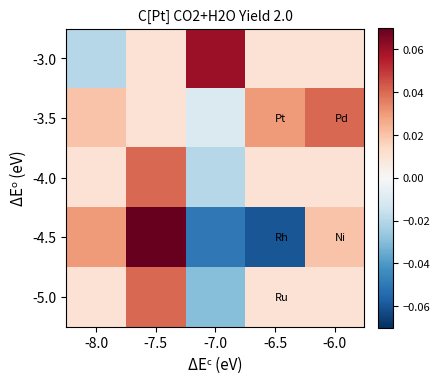

Which label corresponds to the smallest value in the chart?

-6.5